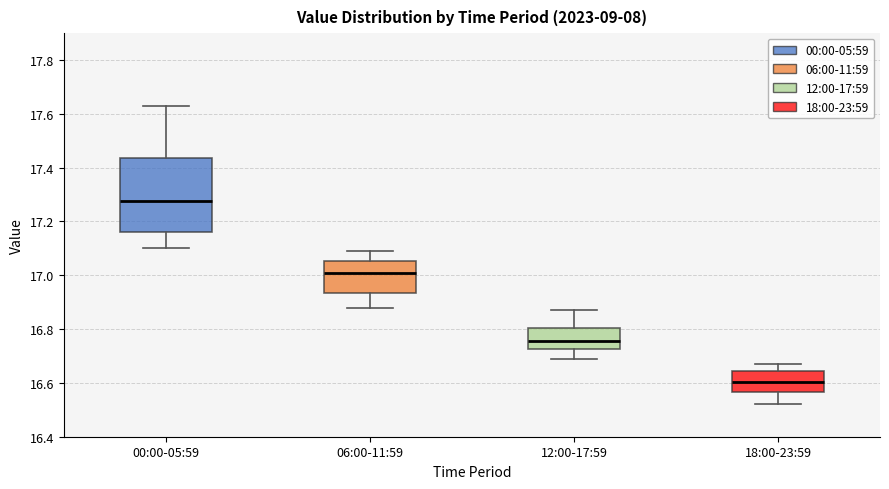

Where is the lower edge of the box for 12:00-17:59 on the y-axis? The values are not printed on the chart, so give them approximately, as read against the axis.

16.72